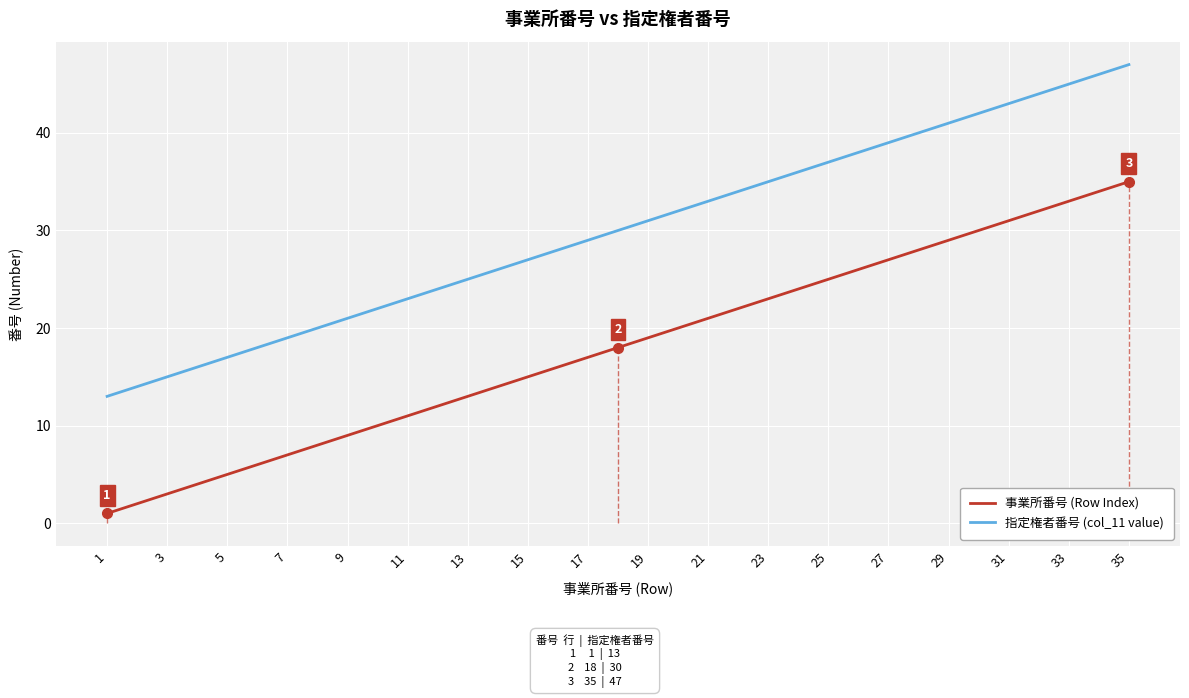

What is the difference between the maximum and second lowest values in the 事業所番号 (Row Index) series?

33